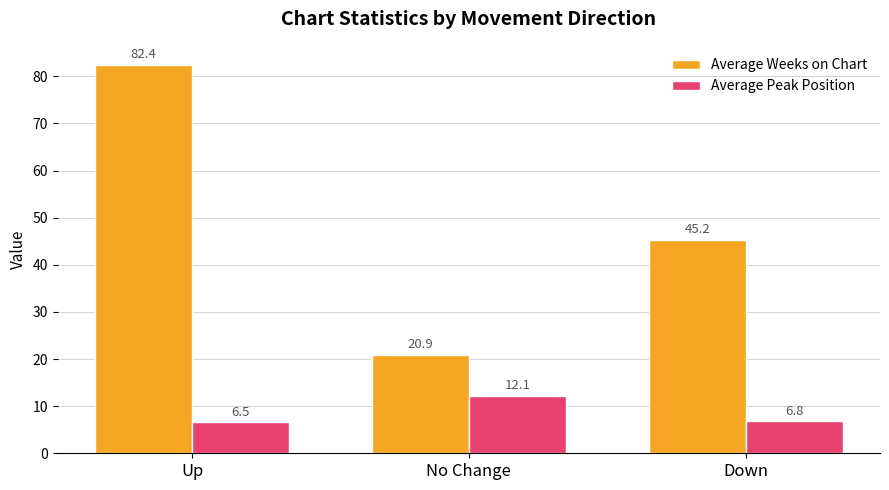

What is the difference between the Average Peak Position values at Up and No Change?

5.6